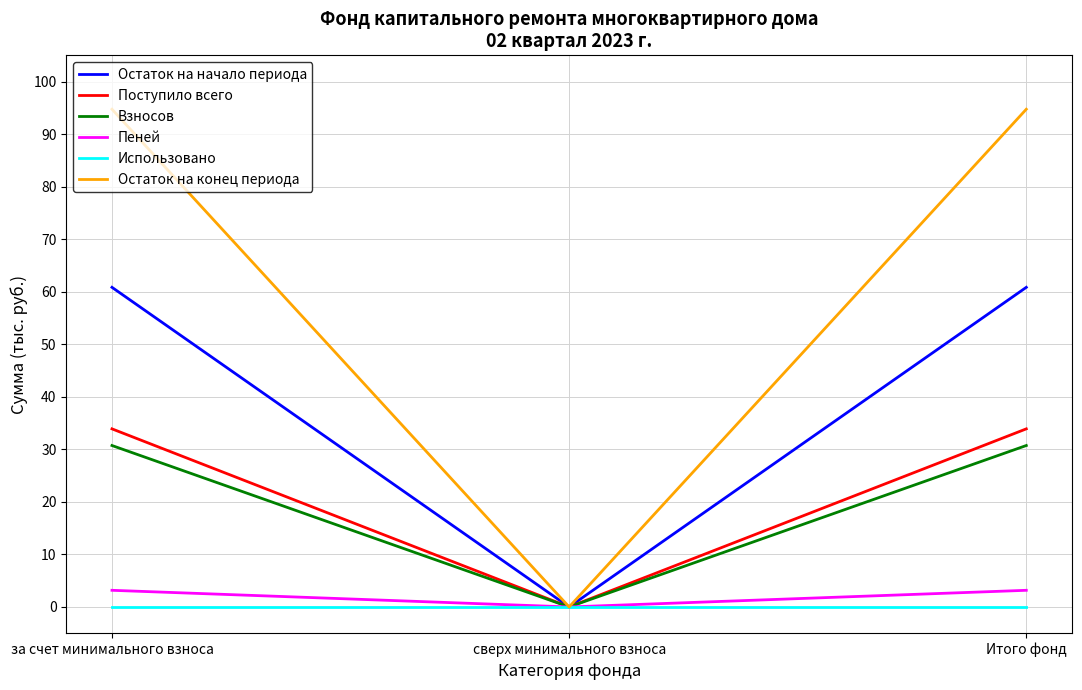

What is the greatest value displayed?

94.7